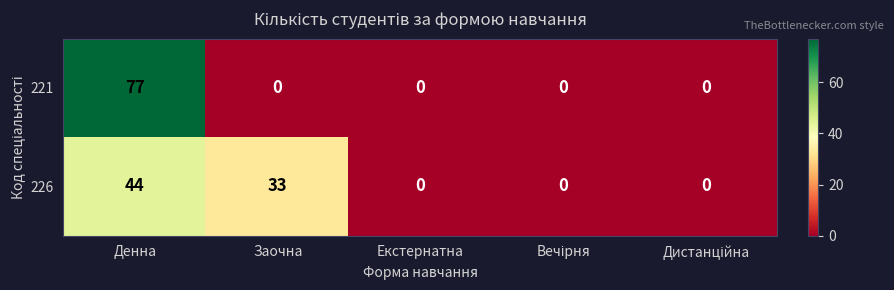

At how many categories does at least one series exceed 24?

2